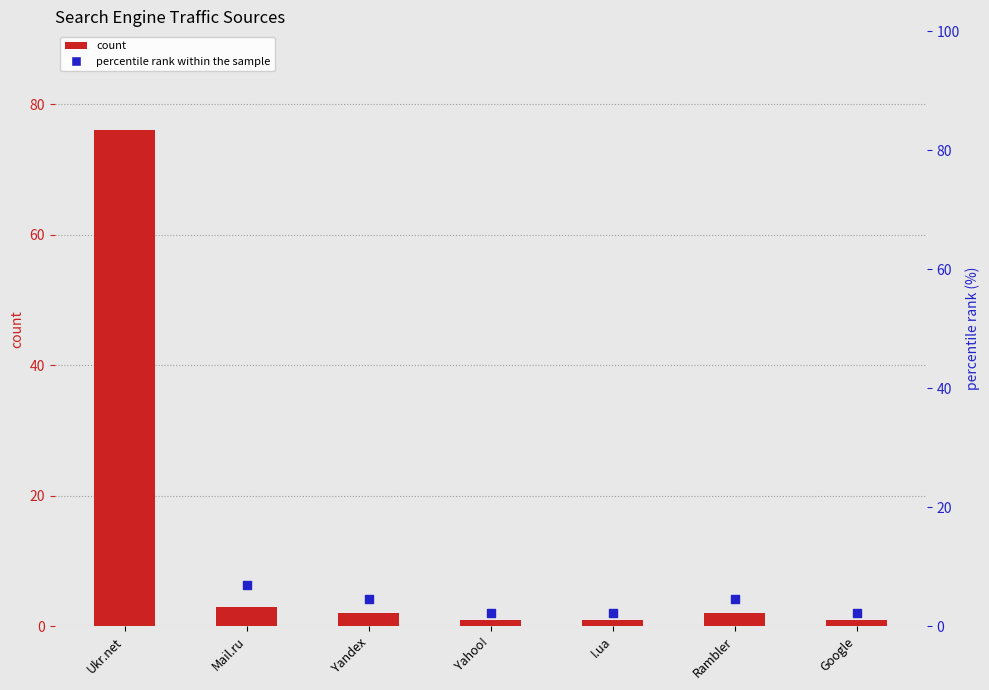

Is the value of percentile rank within the sample at Yandex greater than the value of count at Ukr.net?

No